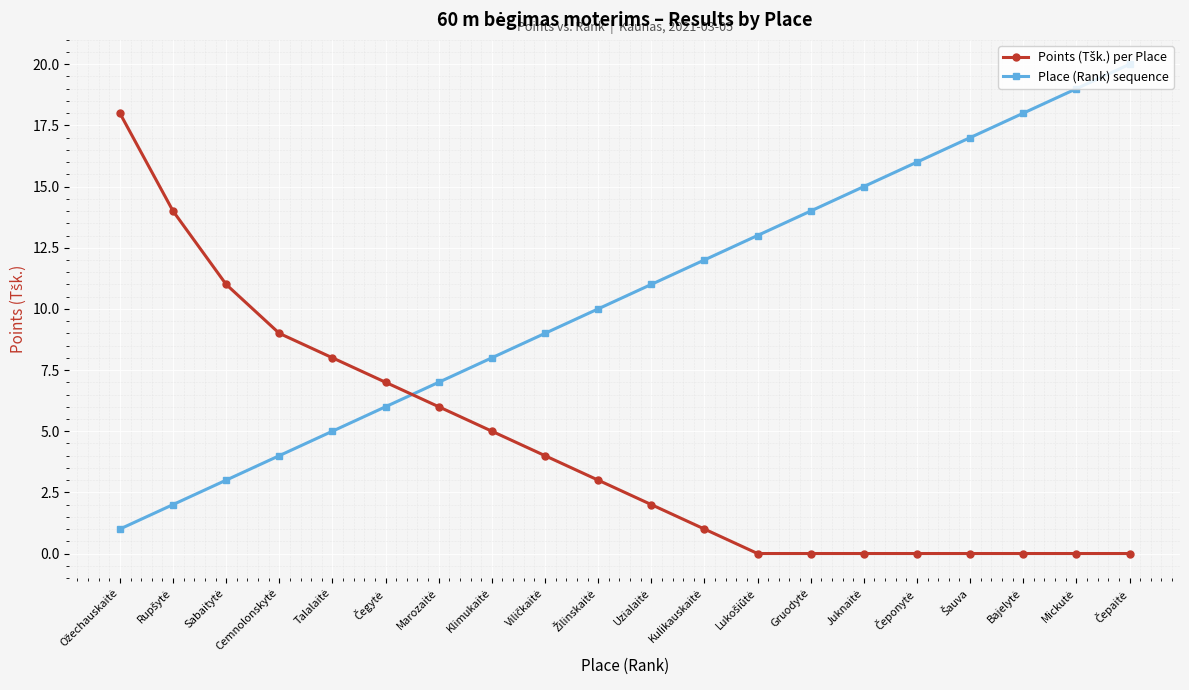

What is the sum of all Place (Rank) sequence values?

210